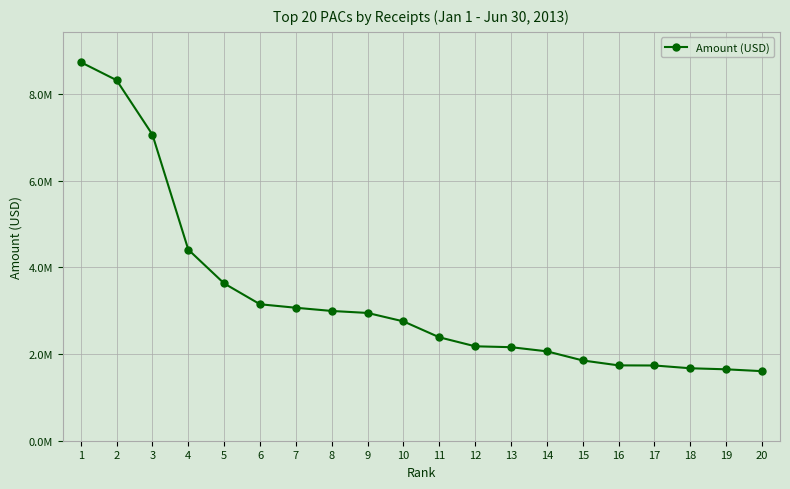

List the labels in order of value, smallest first.

20, 19, 18, 17, 16, 15, 14, 13, 12, 11, 10, 9, 8, 7, 6, 5, 4, 3, 2, 1